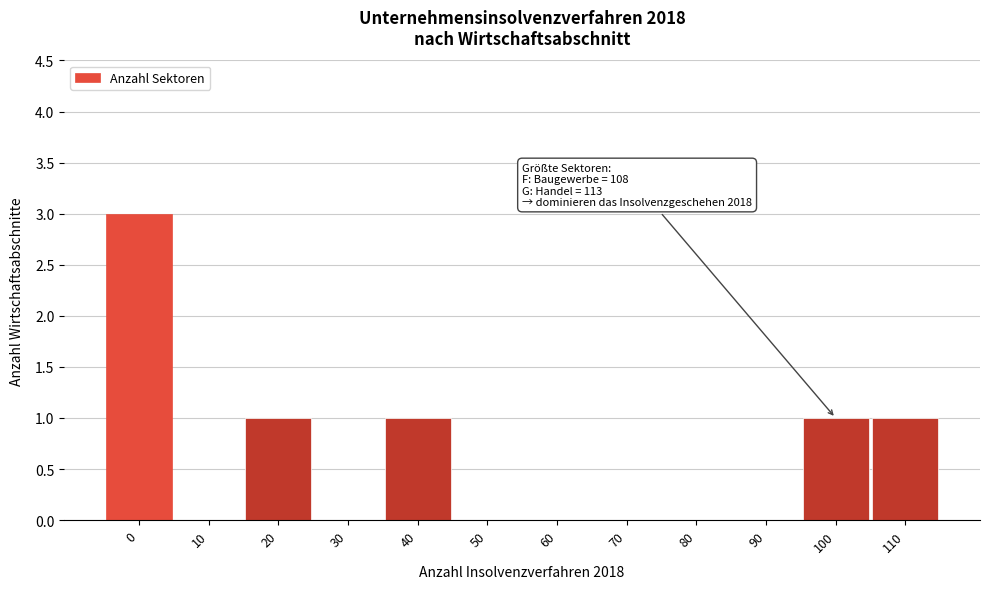

Reading left to right, transcribe all the data shown in this chart.

0=3	10=0	20=1	30=0	40=1	50=0	60=0	70=0	80=0	90=0	100=1	110=1